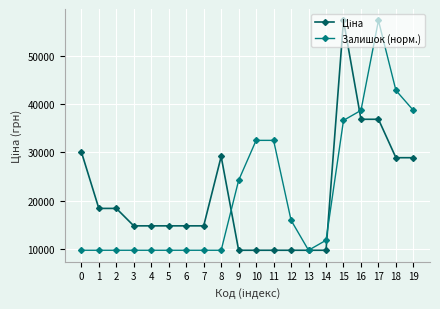

What is the value of the Залишок (норм.) point at the 2nd from the left?

9775.5